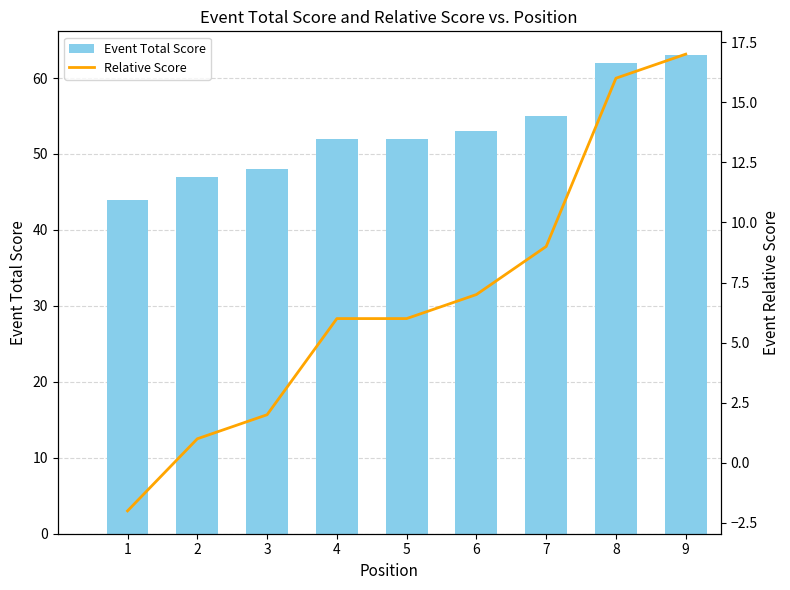

What is the average value of the Event Total Score series?

53